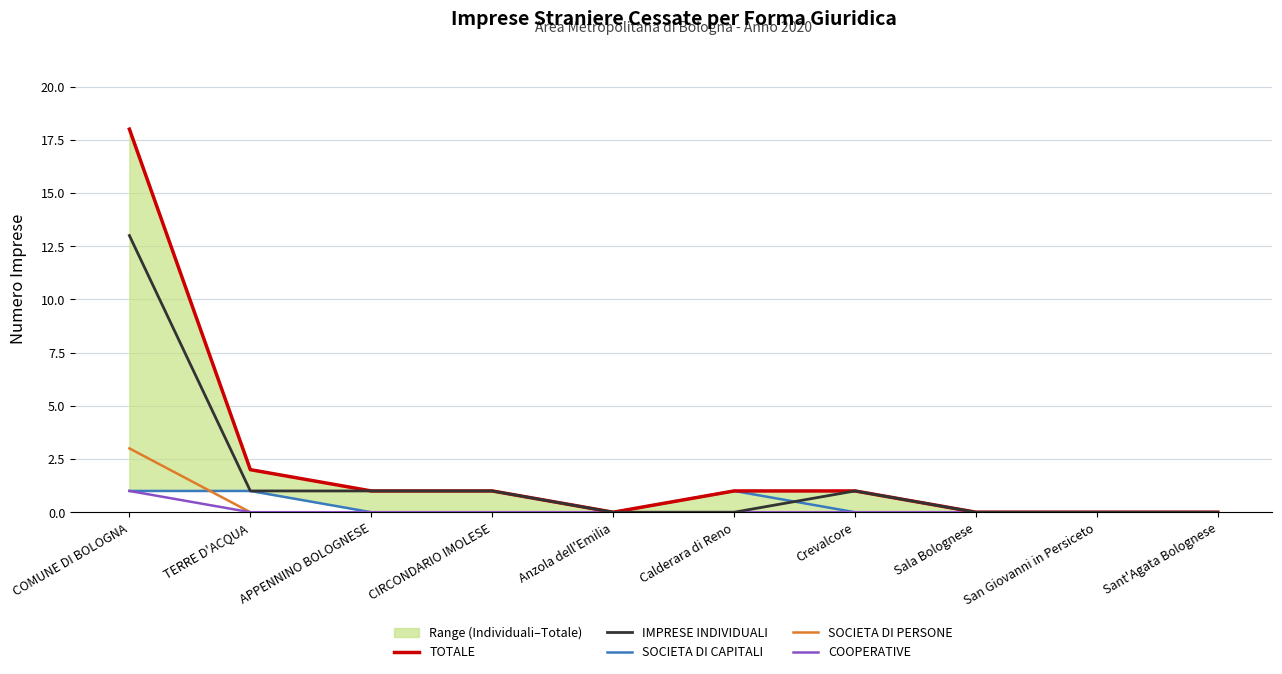

What is the highest value of the SOCIETA DI CAPITALI series?

1